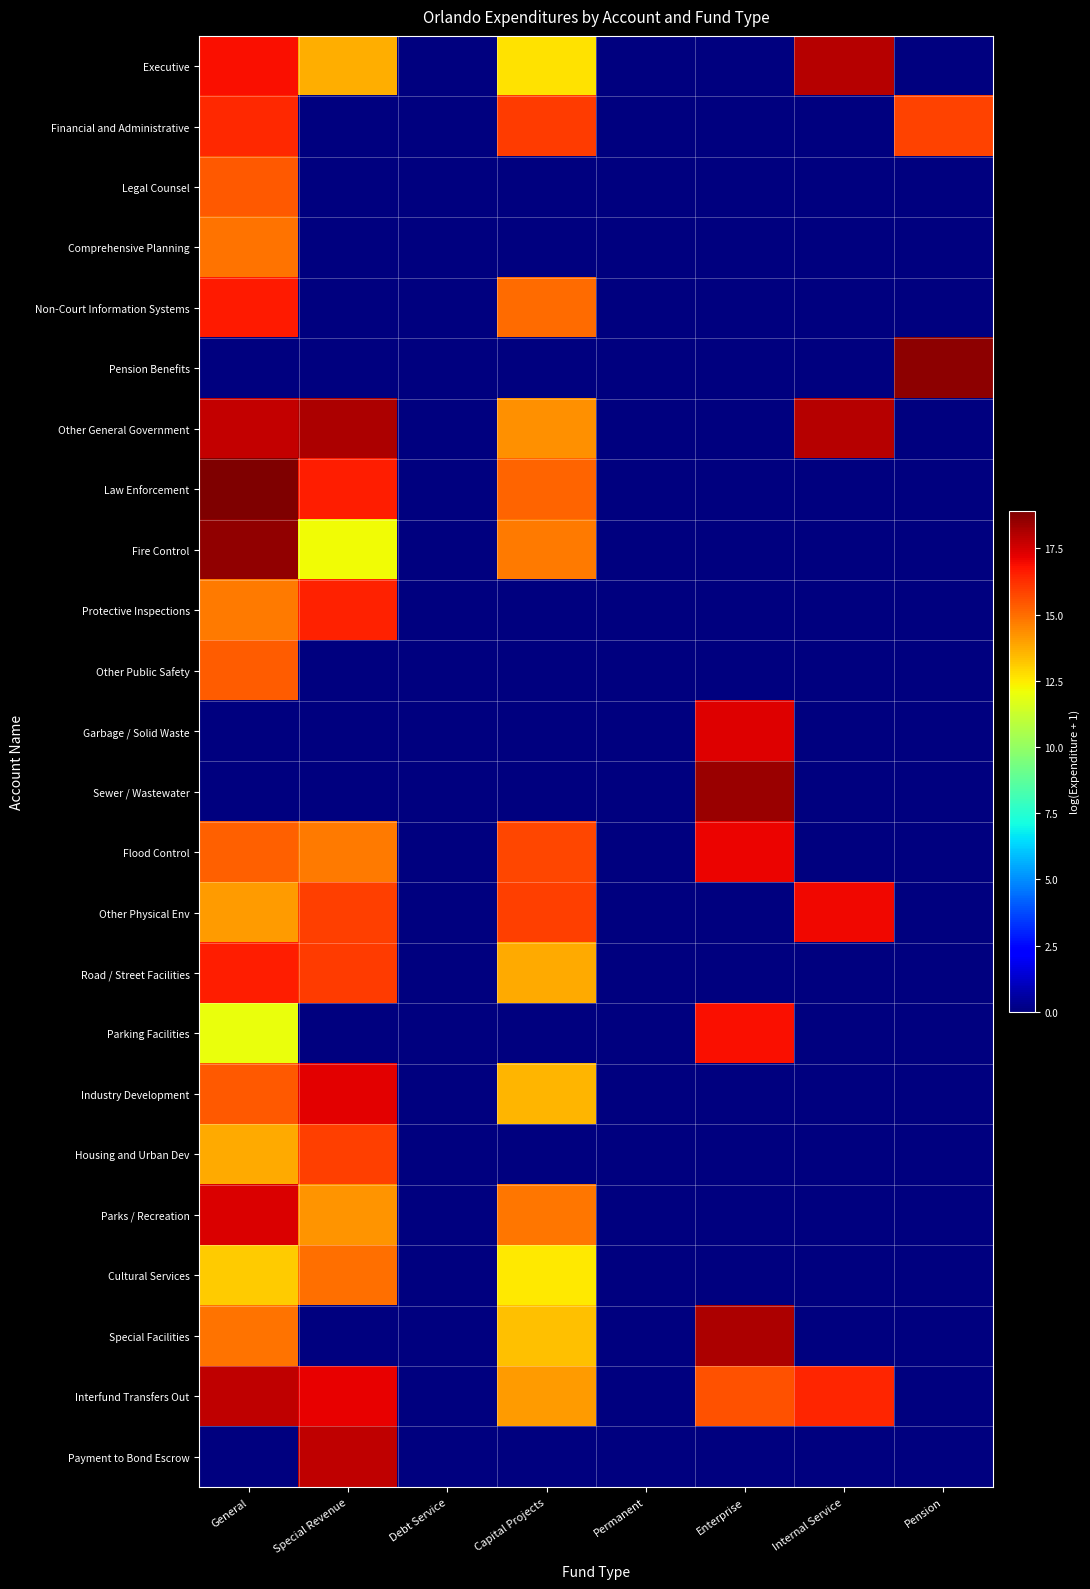

What is the total value across all series at Pension?

34.5